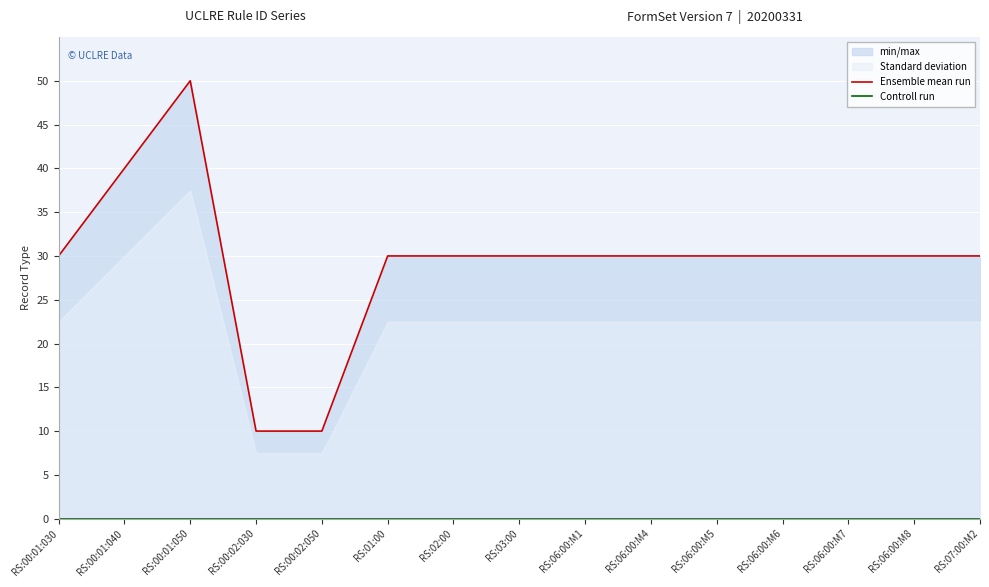

List the labels in order of Controll run value, smallest first.

RS:00:01:030, RS:00:01:040, RS:00:01:050, RS:00:02:030, RS:00:02:050, RS:01:00, RS:02:00, RS:03:00, RS:06:00:M1, RS:06:00:M4, RS:06:00:M5, RS:06:00:M6, RS:06:00:M7, RS:06:00:M8, RS:07:00:M2